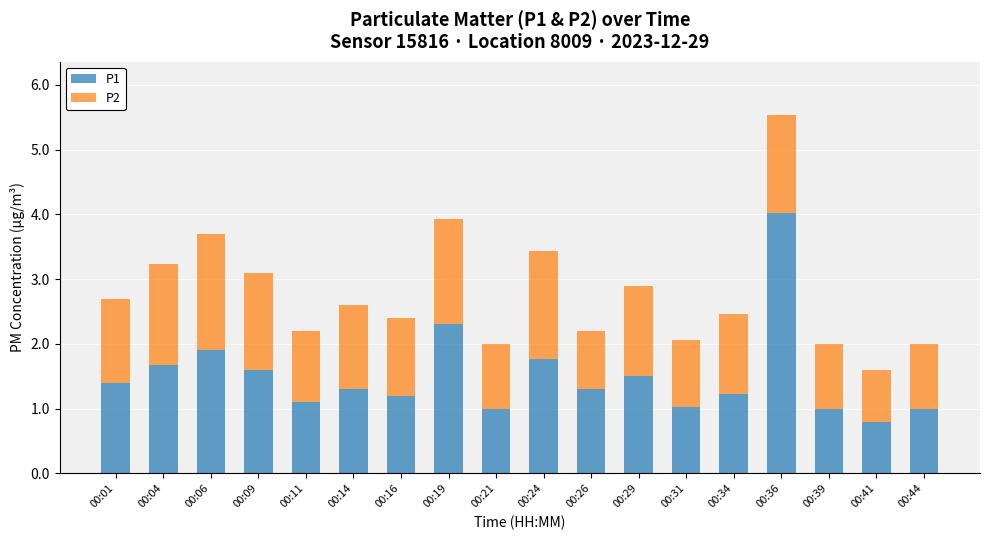

What is the total value across all series at 00:19?

3.9